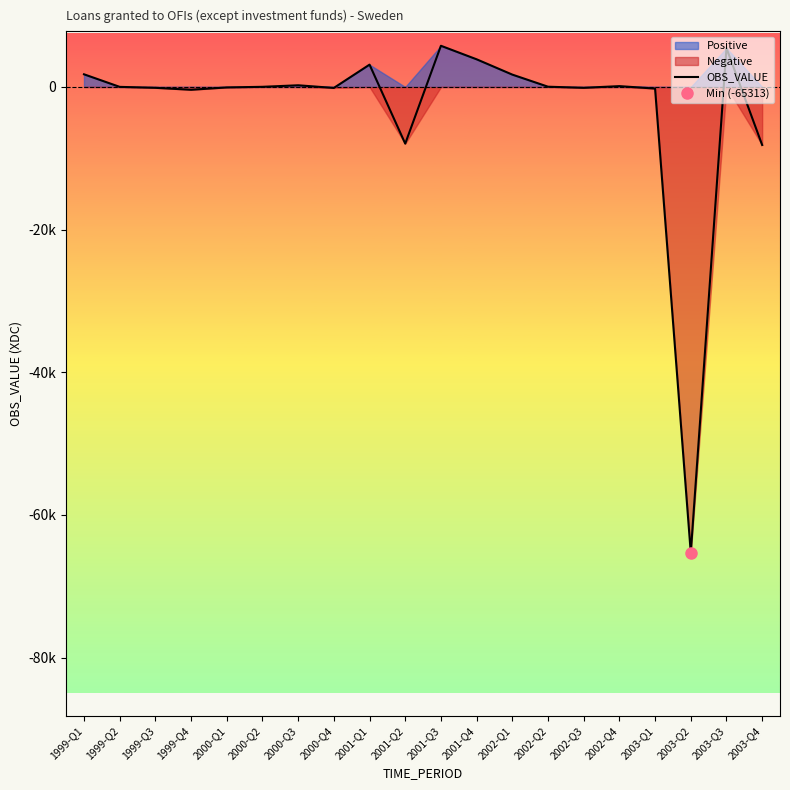

What is the sum of all values?

-60346